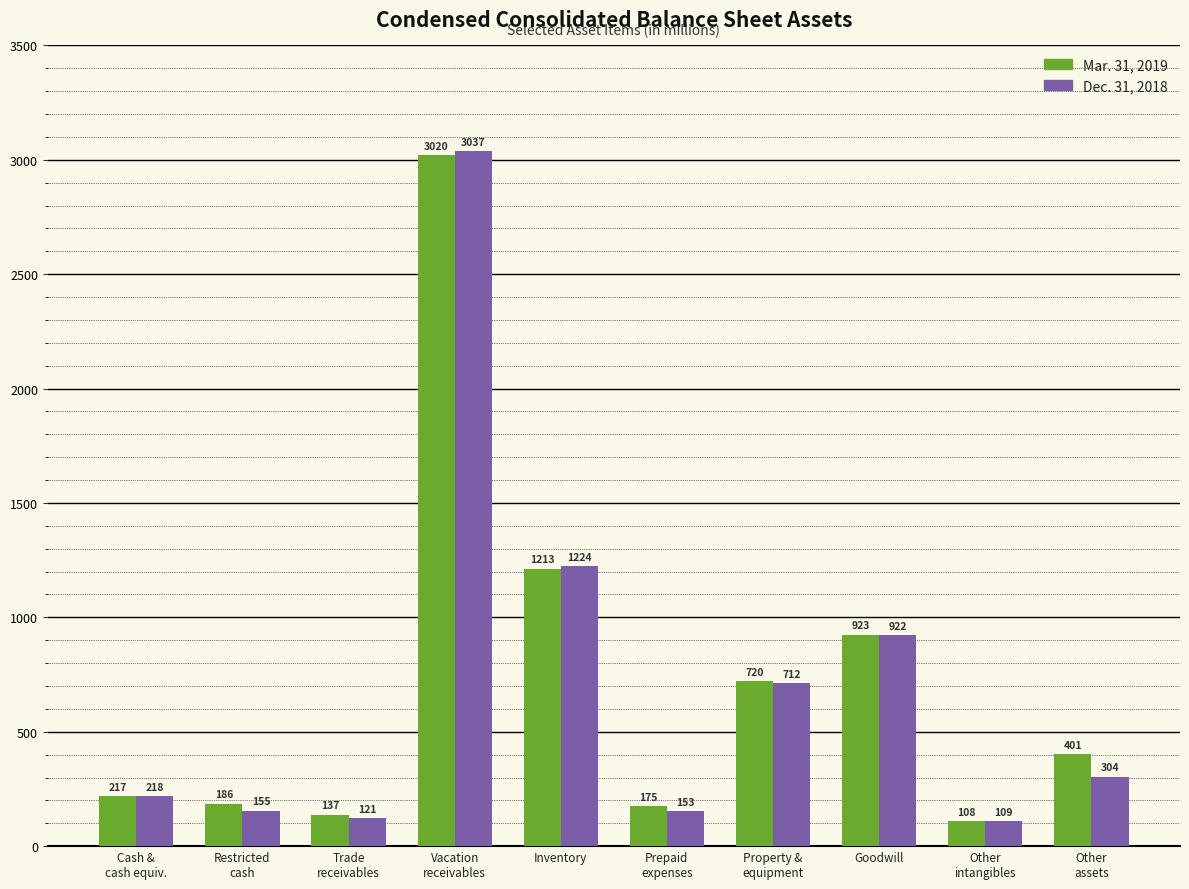

How many groups of bars are there?

10